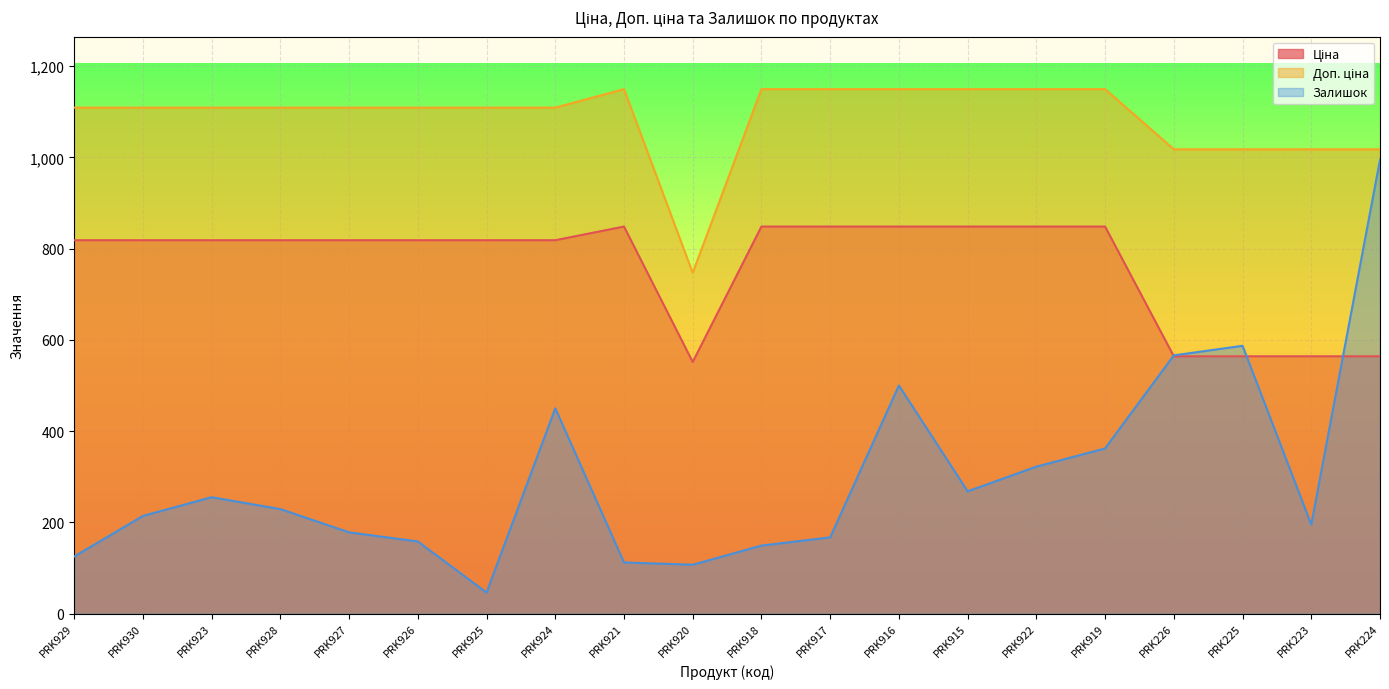

At how many categories does at least one series exceed 851?

19